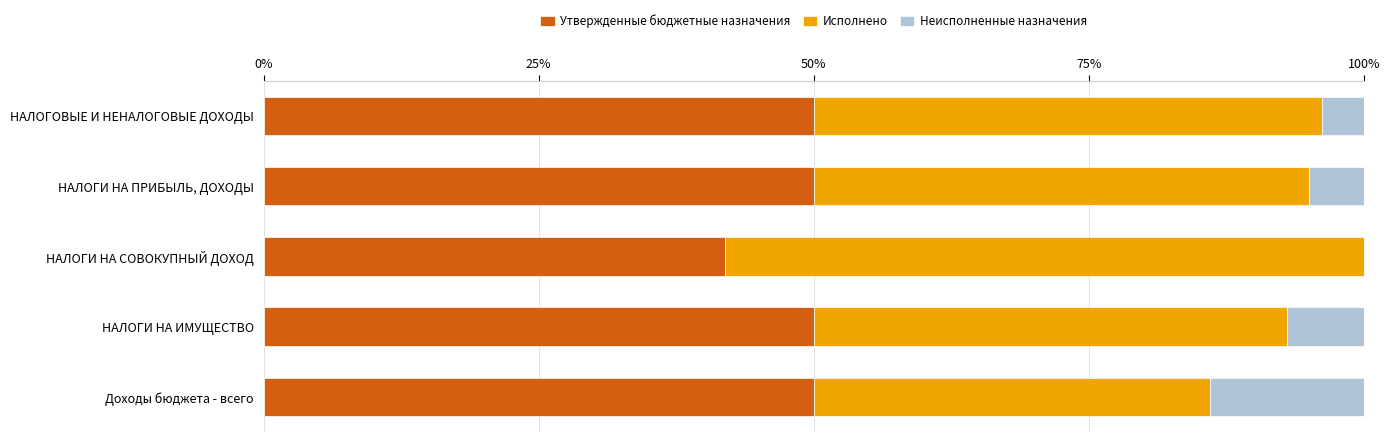

Read the Утвержденные бюджетные назначения value at Доходы бюджета - всего.

50.0